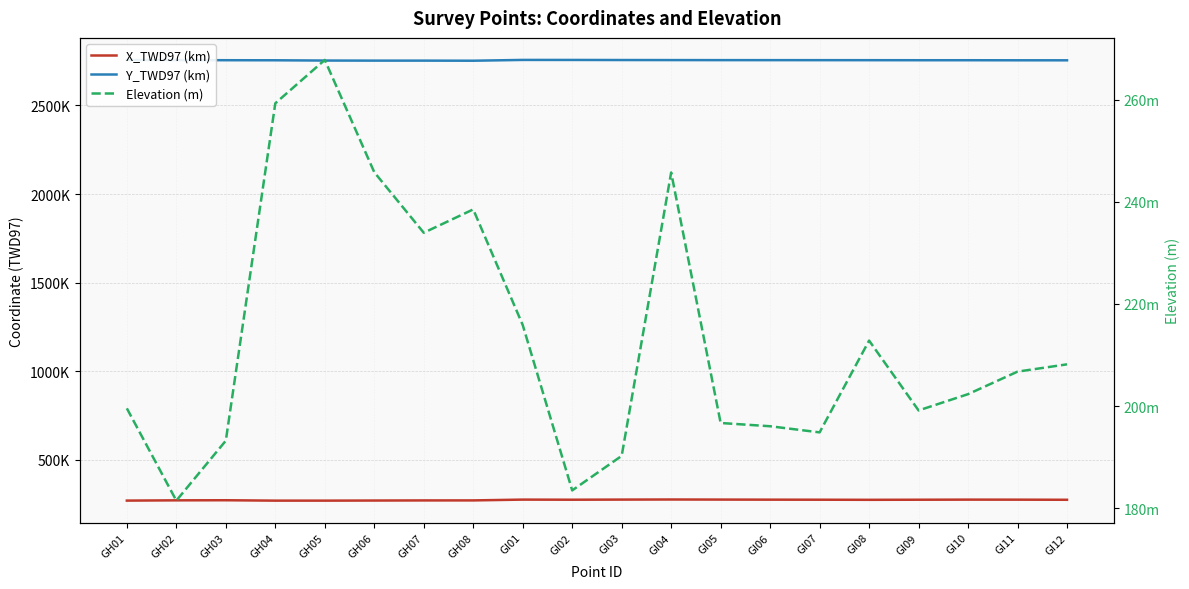

Which series has the widest spread of values?

Elevation (m)